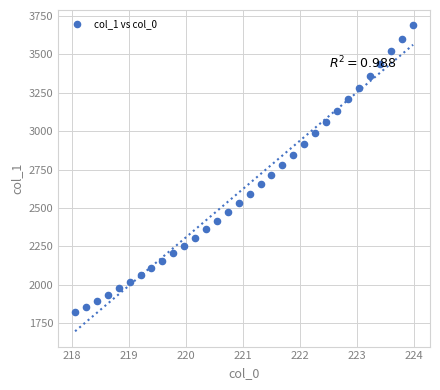

What is the range of Y values (max minus min)?

1868.2